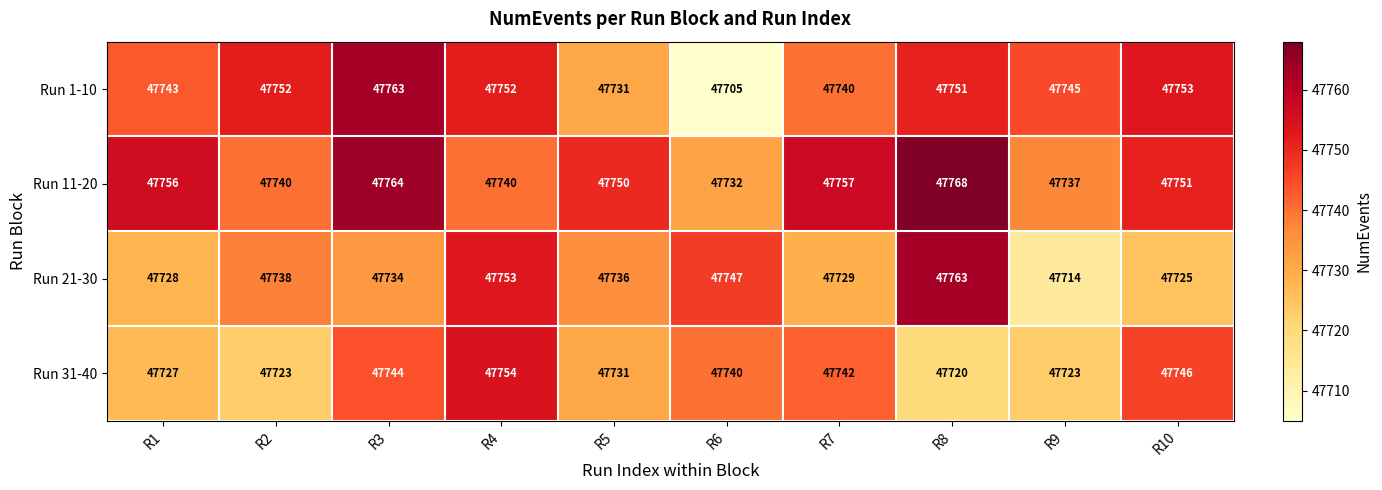

Which label corresponds to the smallest value in the chart?

R6